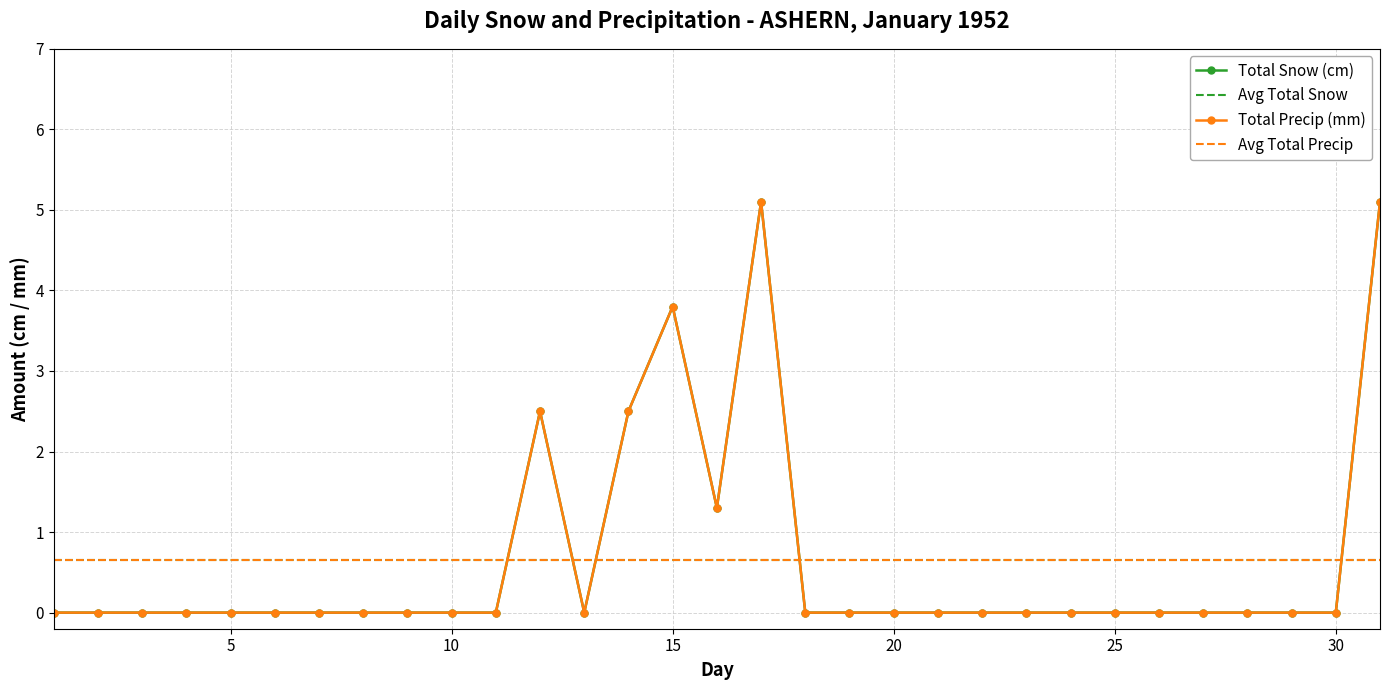

Which category has the lowest value in the Total Snow (cm) series?

1